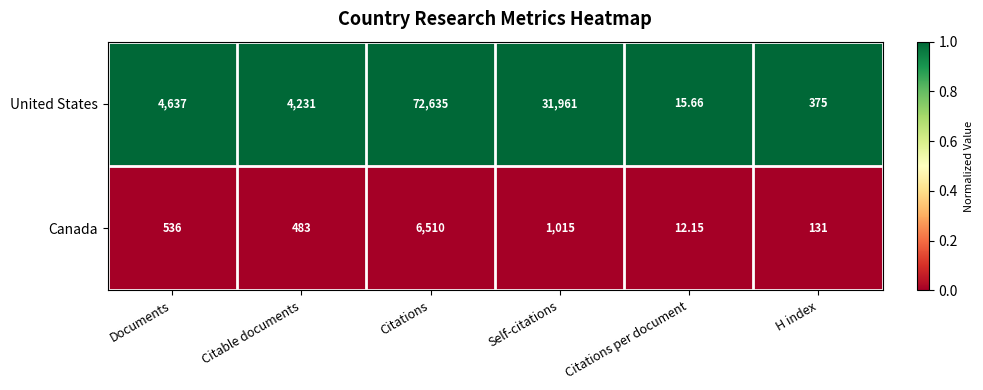

At which category is the sum across all series the highest?

Citations